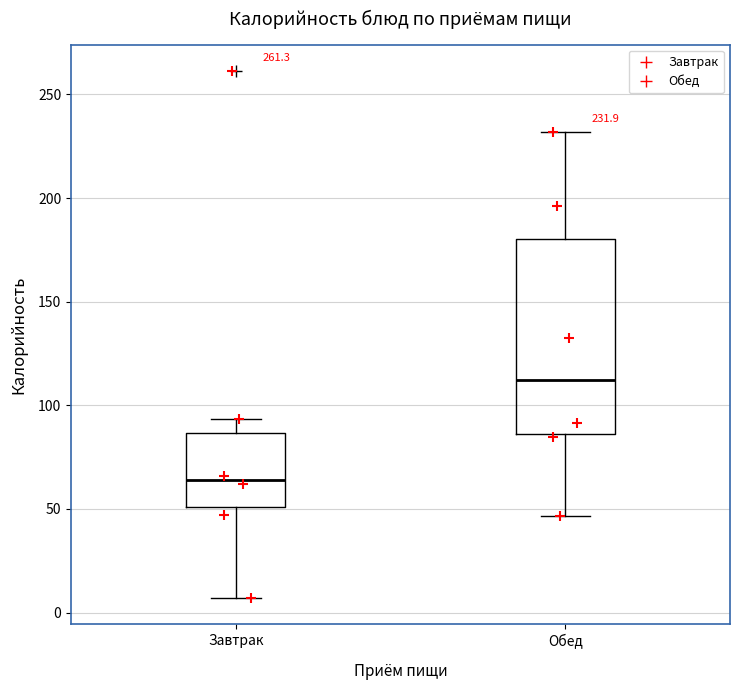

Which box's median line is the highest?

Обед